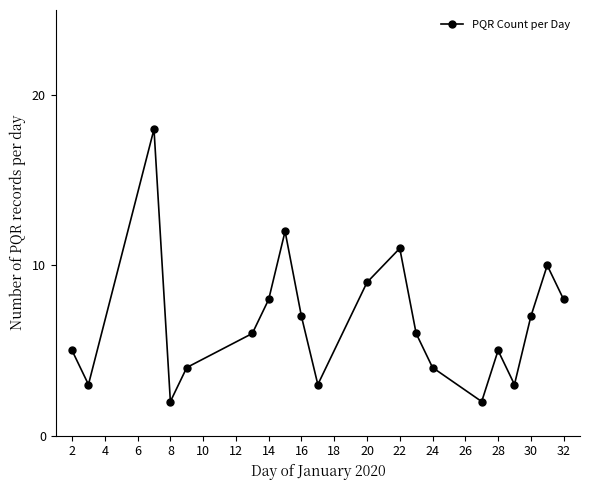

What is the difference between the maximum and minimum values?

16